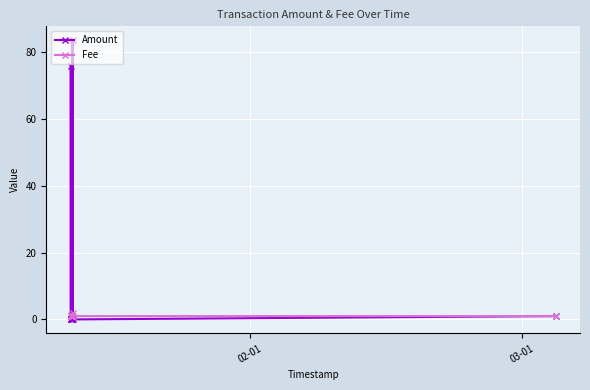

What is the highest value of the Fee series?

2.0